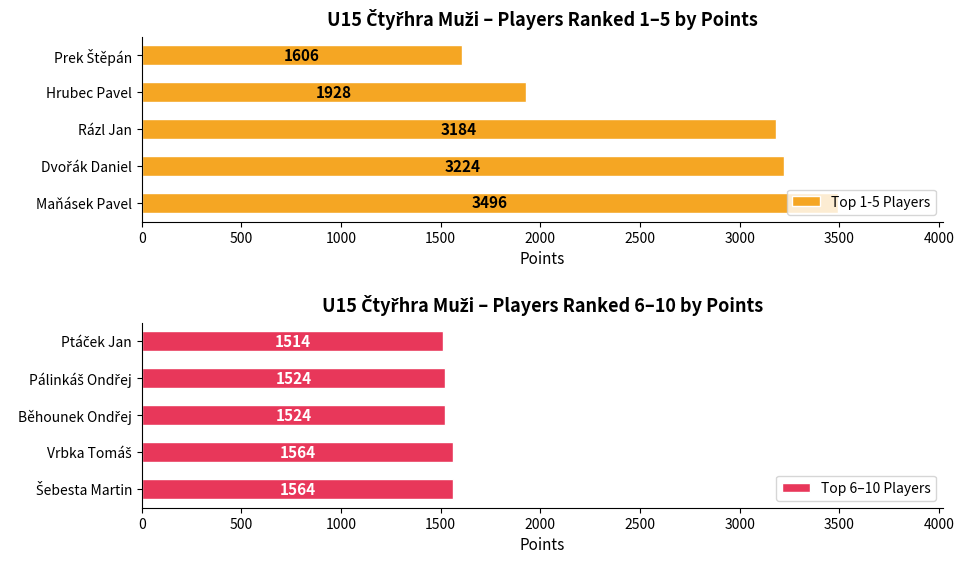

What is the average value of the Top 1-5 Players series?

2688